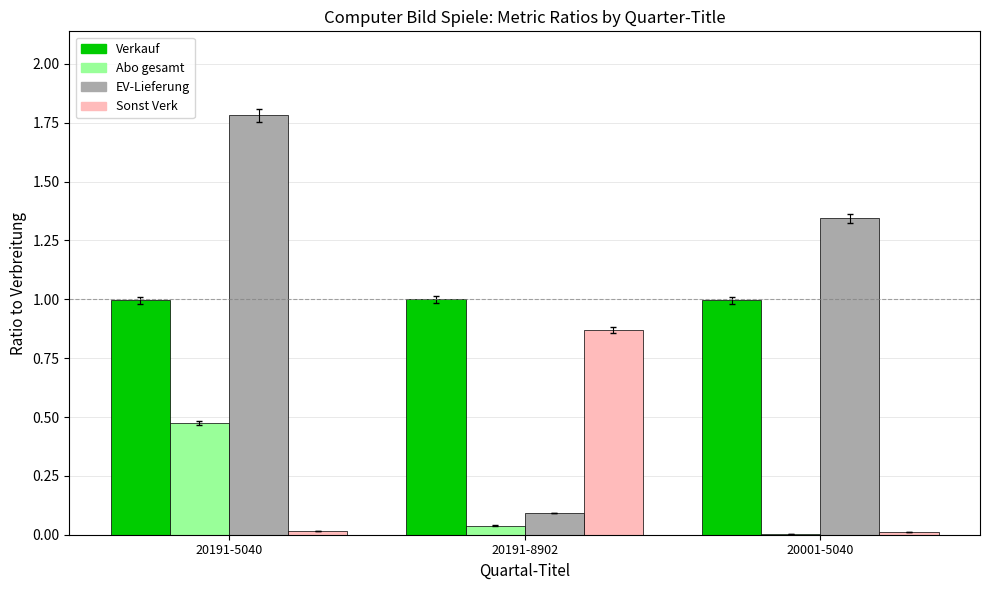

What is the maximum value for EV-Lieferung?

1.8